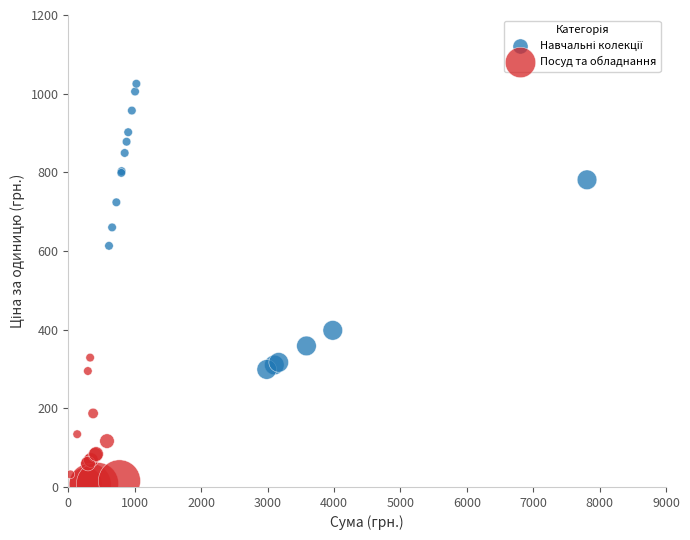

Which series contains the lowest Y value?

Посуд та обладнання